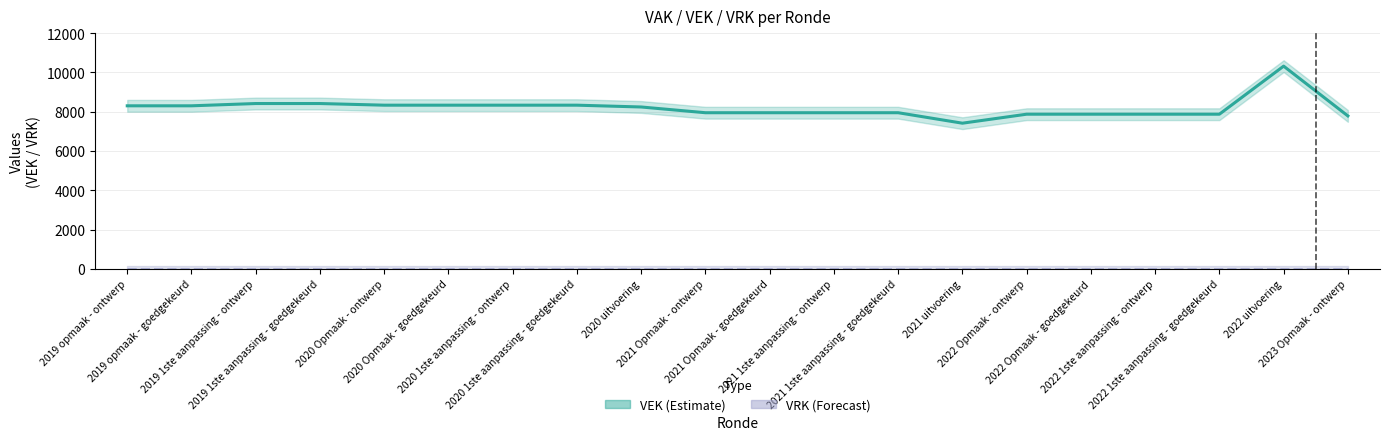

The value at 2019 1ste aanpassing - ontwerp is 13506. True or false?

False